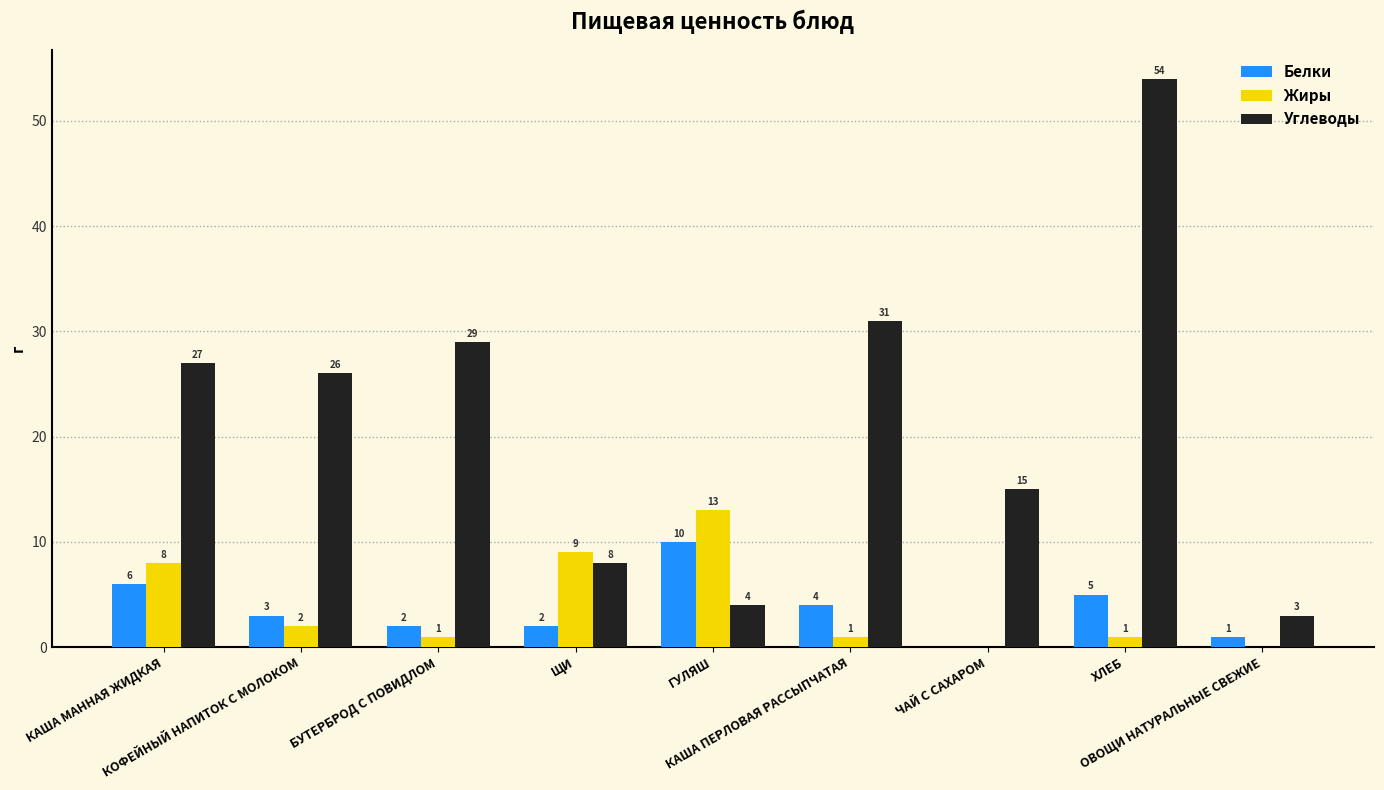

At which category is the sum across all series the highest?

ХЛЕБ